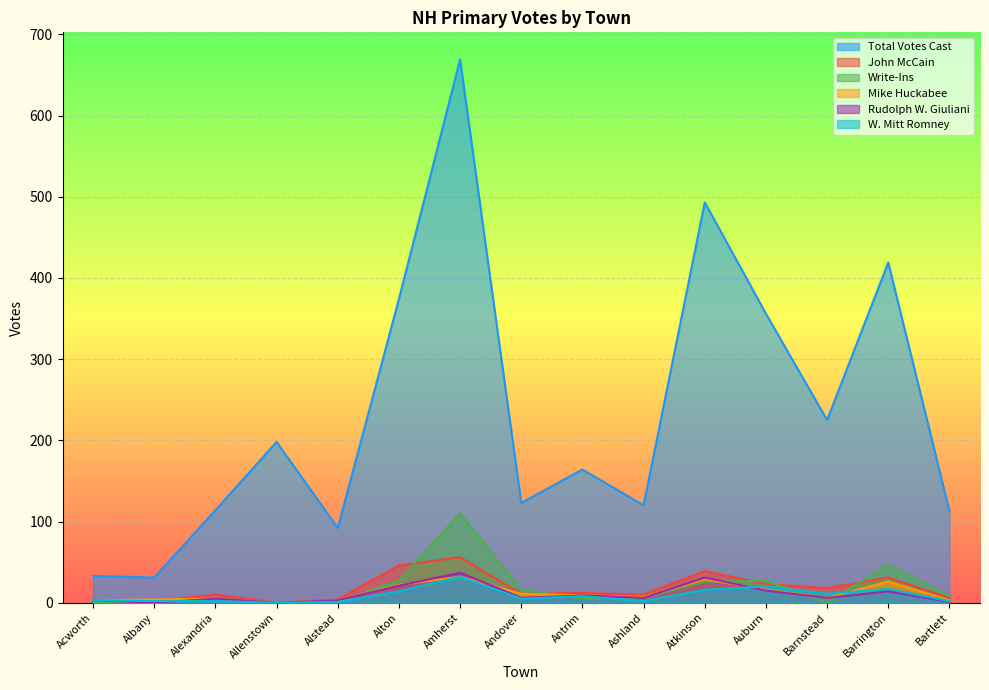

At which category is the sum across all series the highest?

Amherst